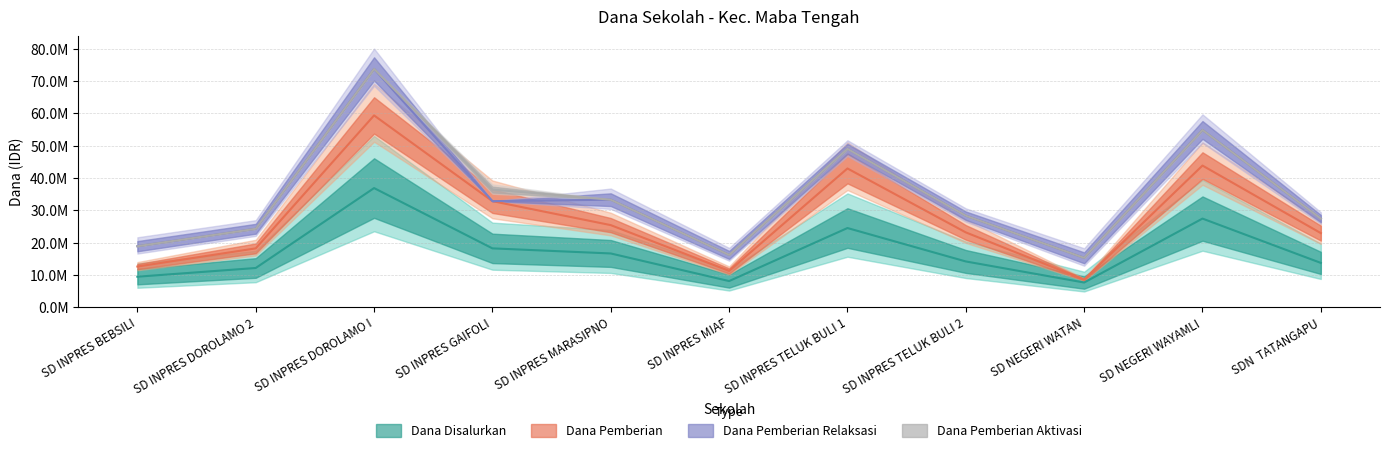

At how many categories does at least one series exceed 56229338?

1